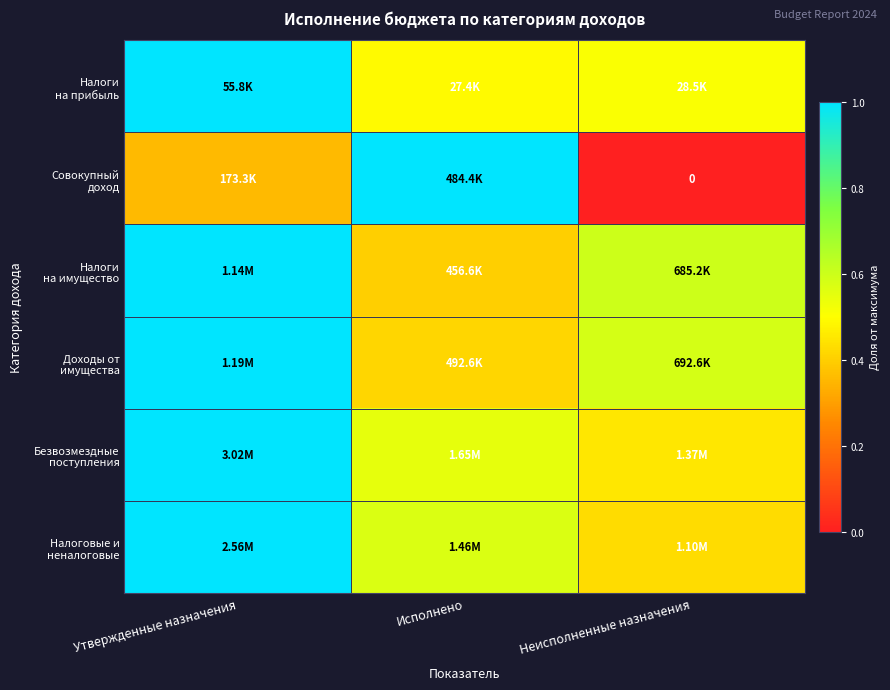

What value does the Налоги на имущество series have at Неисполненные назначения?

0.6